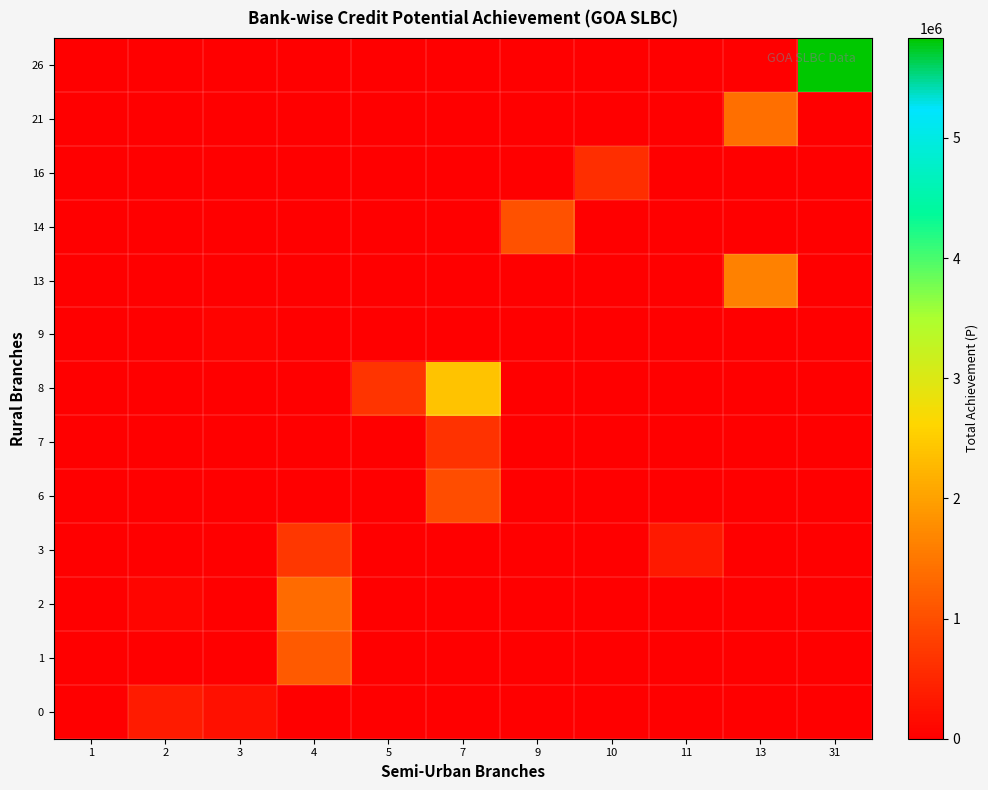

Which category has the highest value across all series?

31